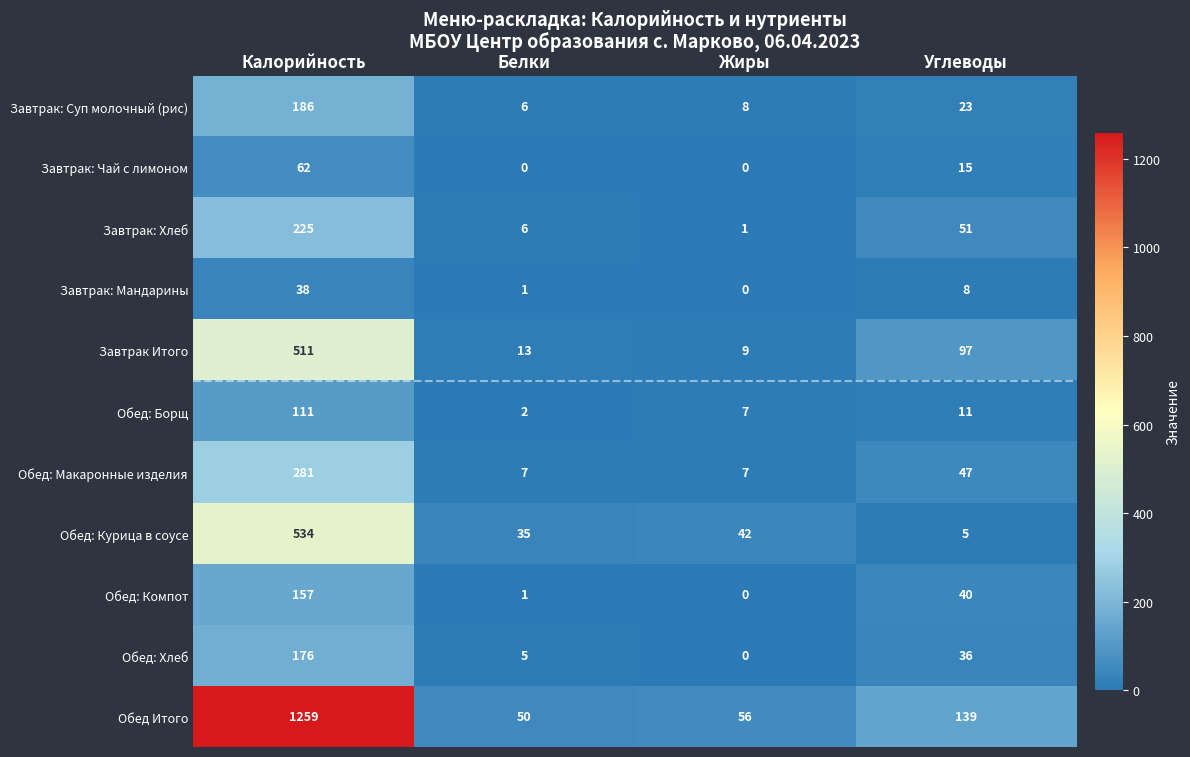

Rank the series by their maximum value, from lowest to highest.

Завтрак: Мандарины, Завтрак: Чай с лимоном, Обед: Борщ, Обед: Компот, Обед: Хлеб, Завтрак: Суп молочный (рис), Завтрак: Хлеб, Обед: Макаронные изделия, Завтрак Итого, Обед: Курица в соусе, Обед Итого